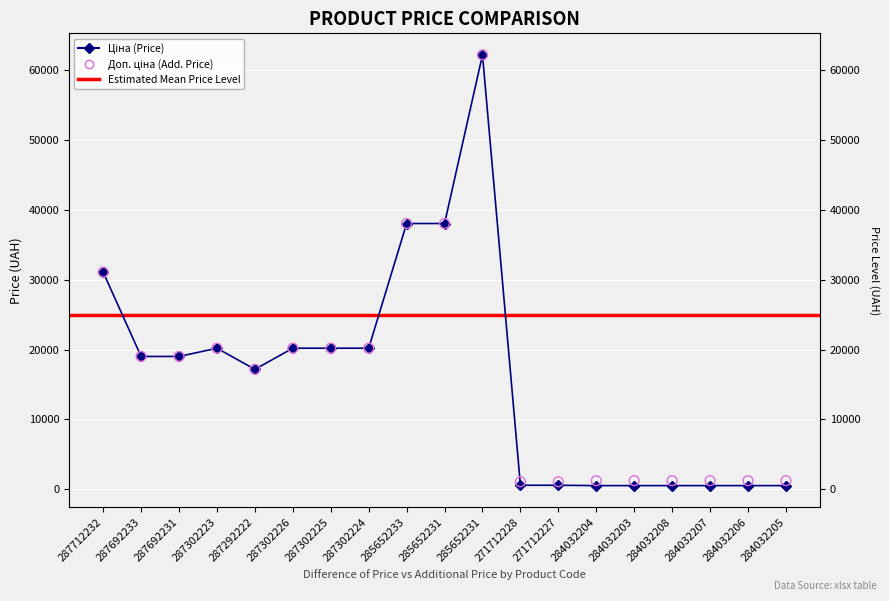

Which series reaches the maximum Y coordinate?

Ціна